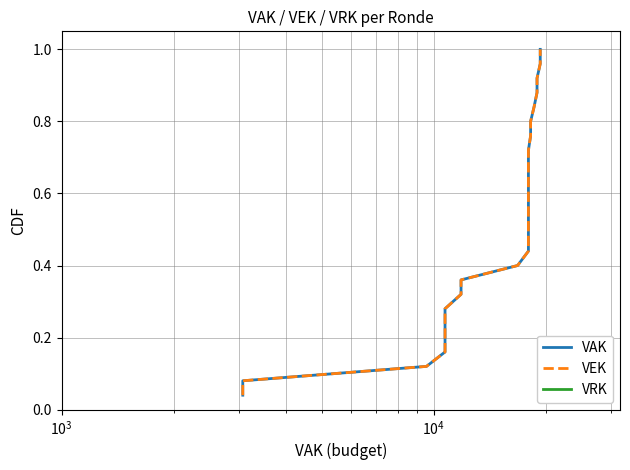

What is the difference between the maximum and second lowest values in the VEK series?

0.9